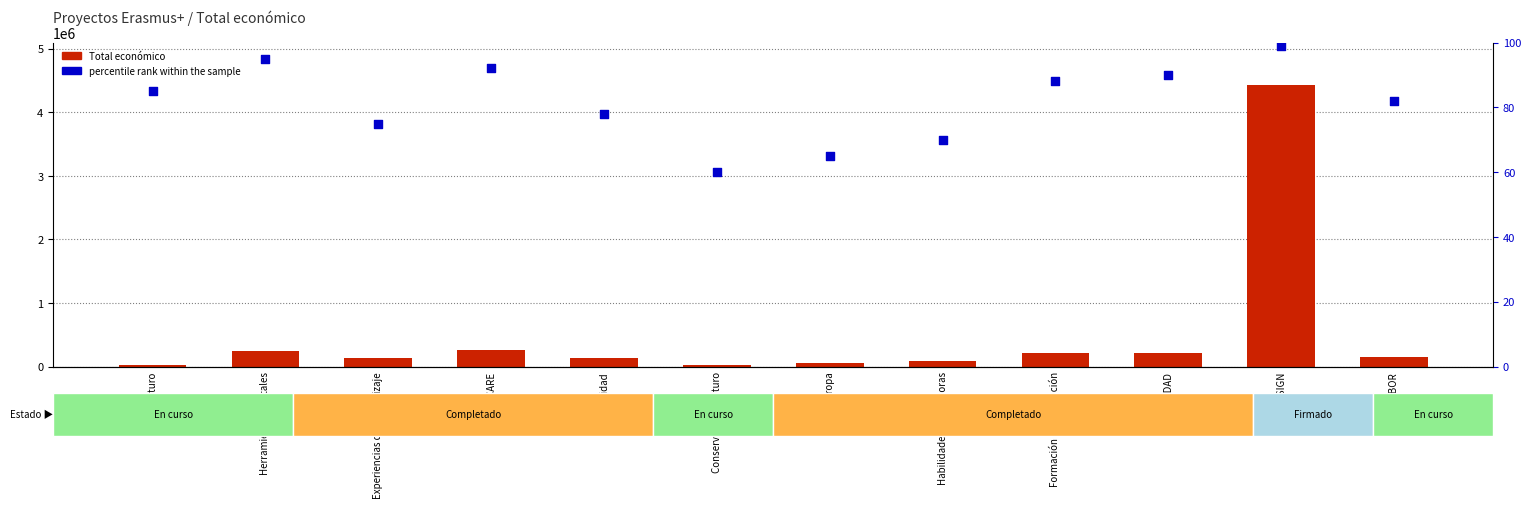

Is the value of percentile rank within the sample at Hacer Europa greater than the value of Total económico at Hacer Europa?

No